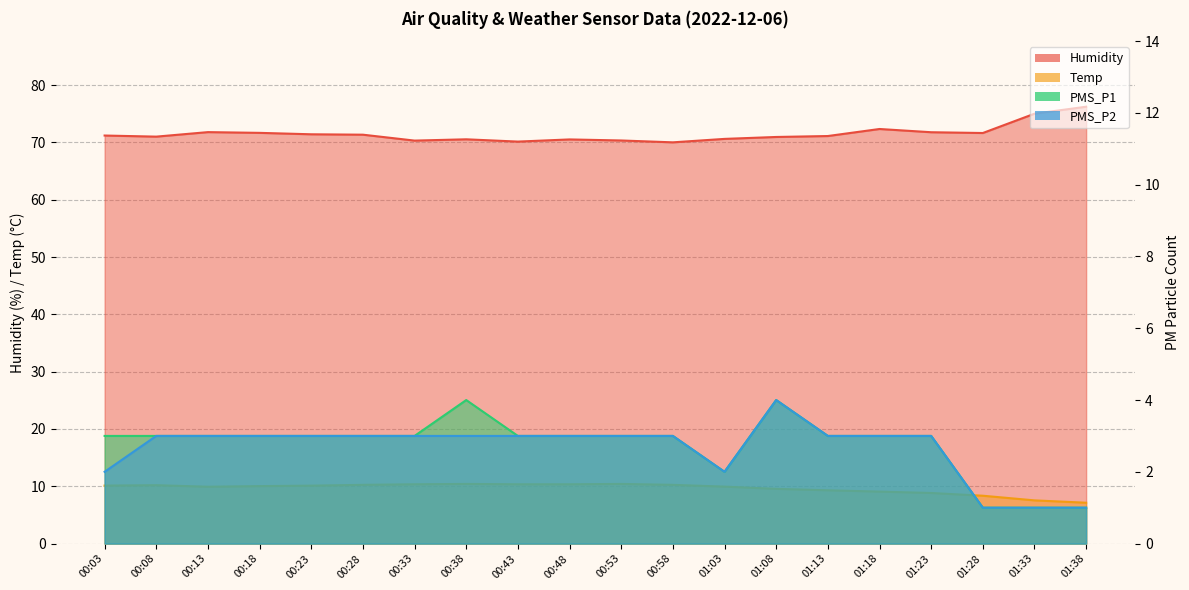

True or false: Humidity has more than 2 points higher than both neighbors.

True